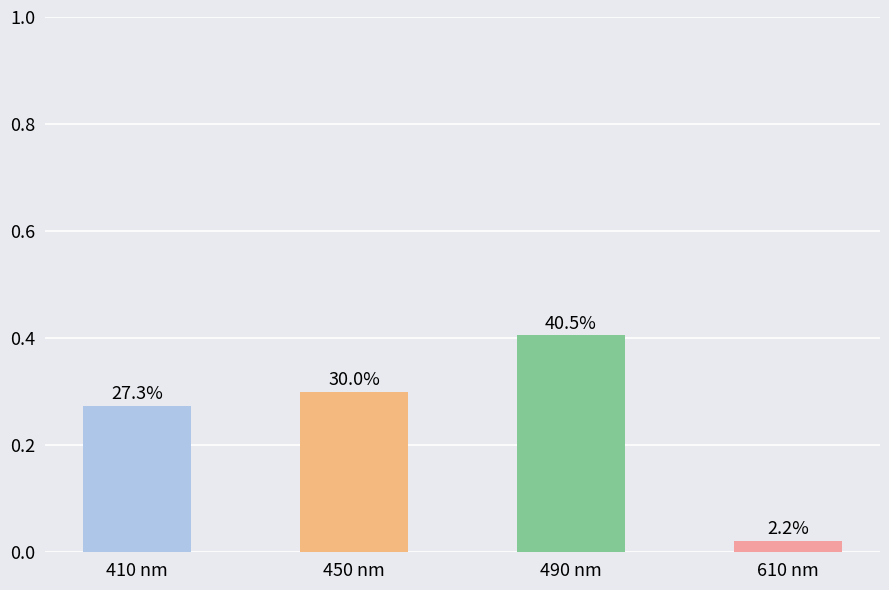

How many bars are there in total?

4